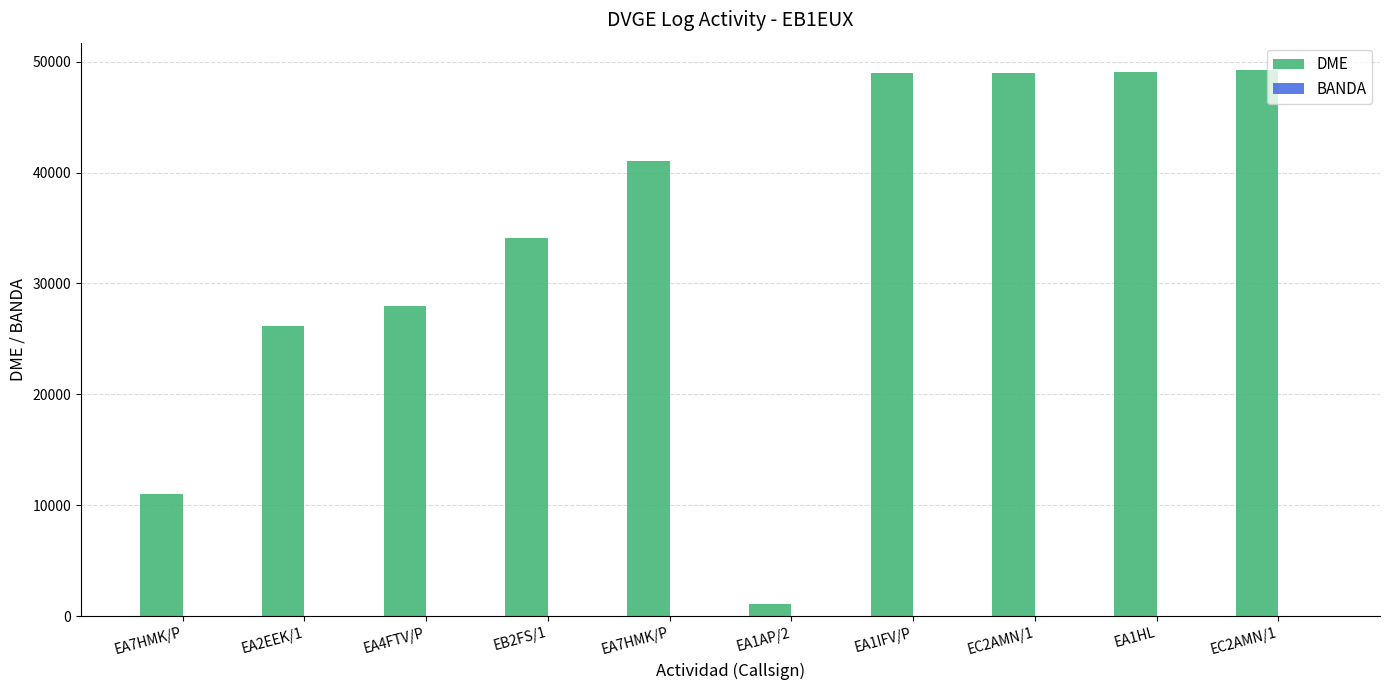

Between EA7HMK/P and EA1IFV/P, which series saw the biggest shift?

DME